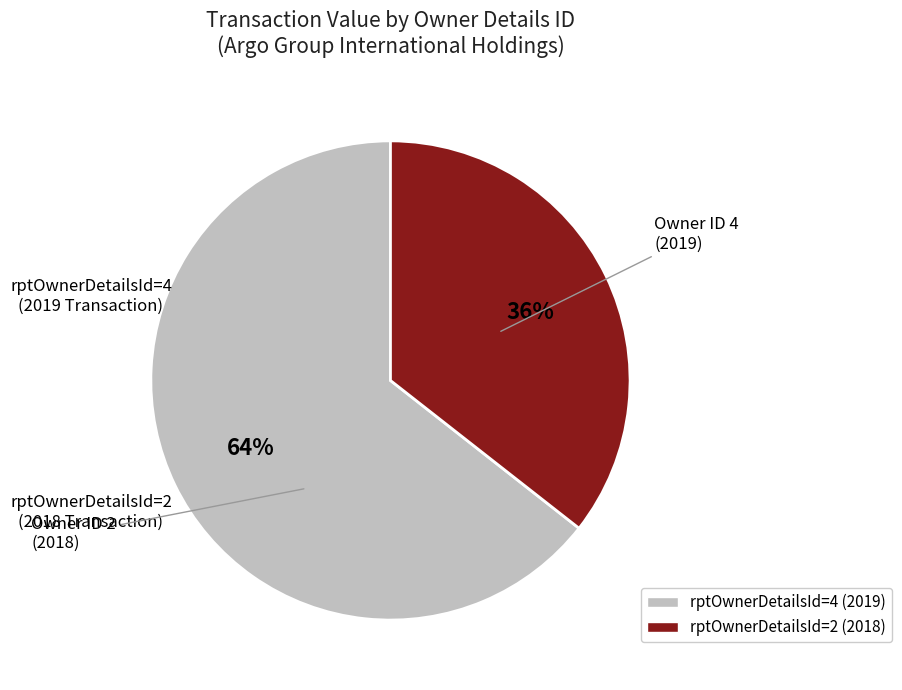

To the nearest percent, what is the combined percentage of rptOwnerDetailsId=4 (2019) and rptOwnerDetailsId=2 (2018)?

100%